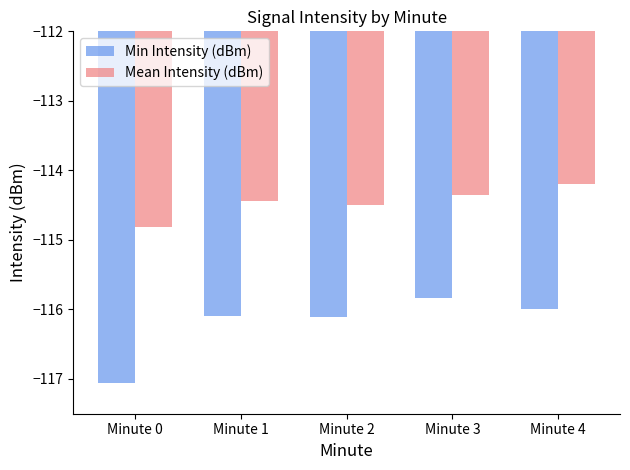

The Min Intensity (dBm) series shows -181.6 at Minute 0. True or false?

False